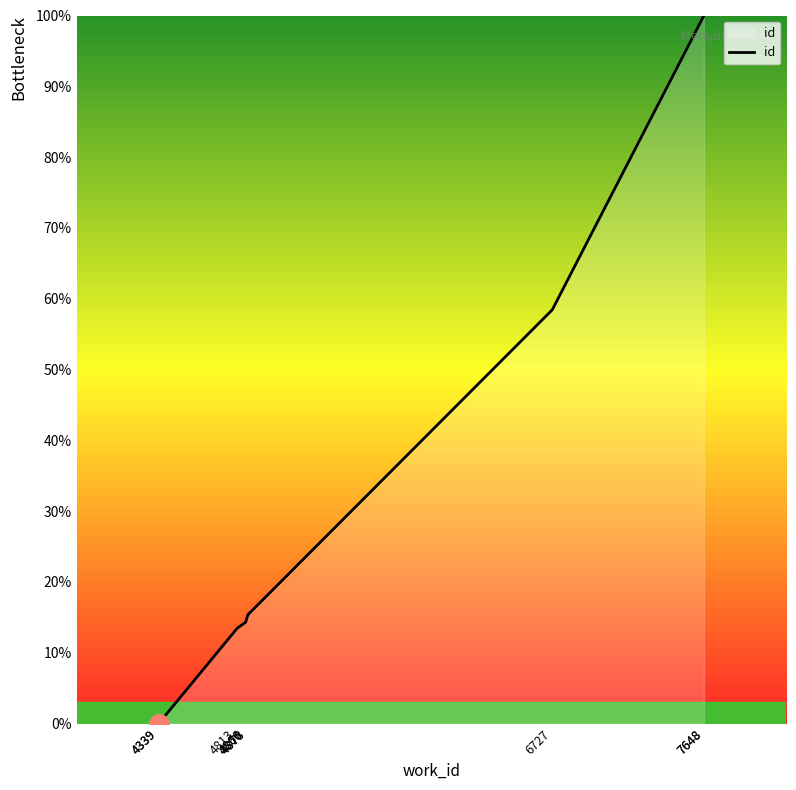

Does the chart display data point markers on the line(s)?

No